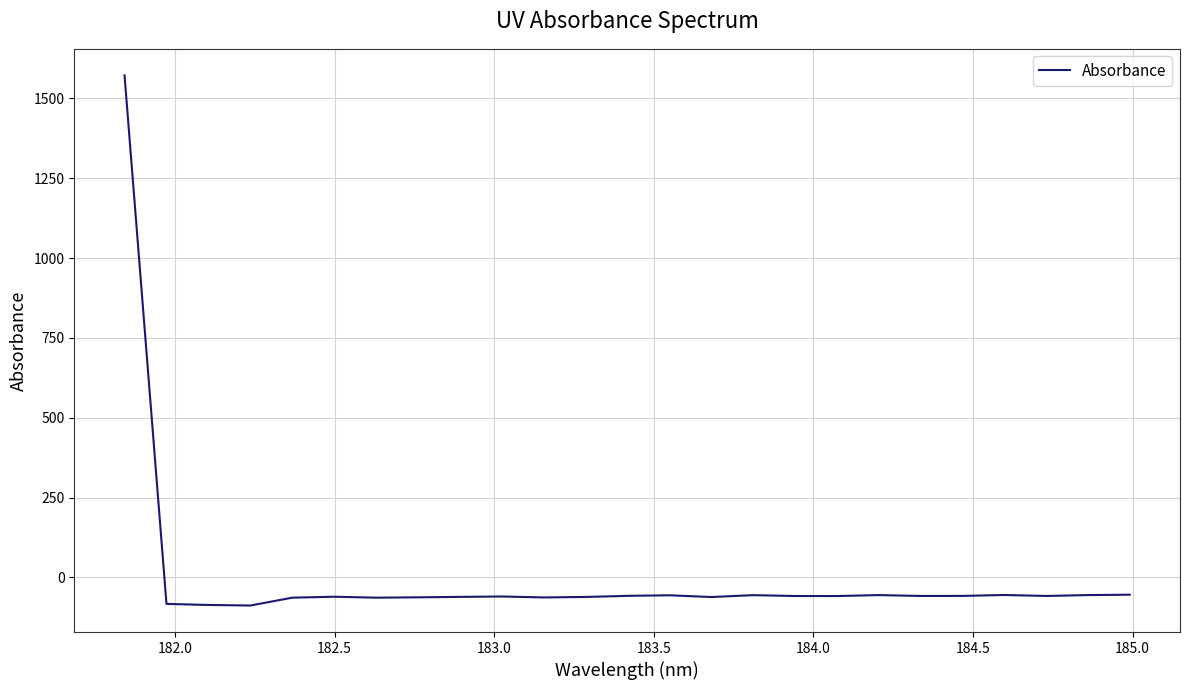

What is the difference between the maximum and minimum values?

1659.7